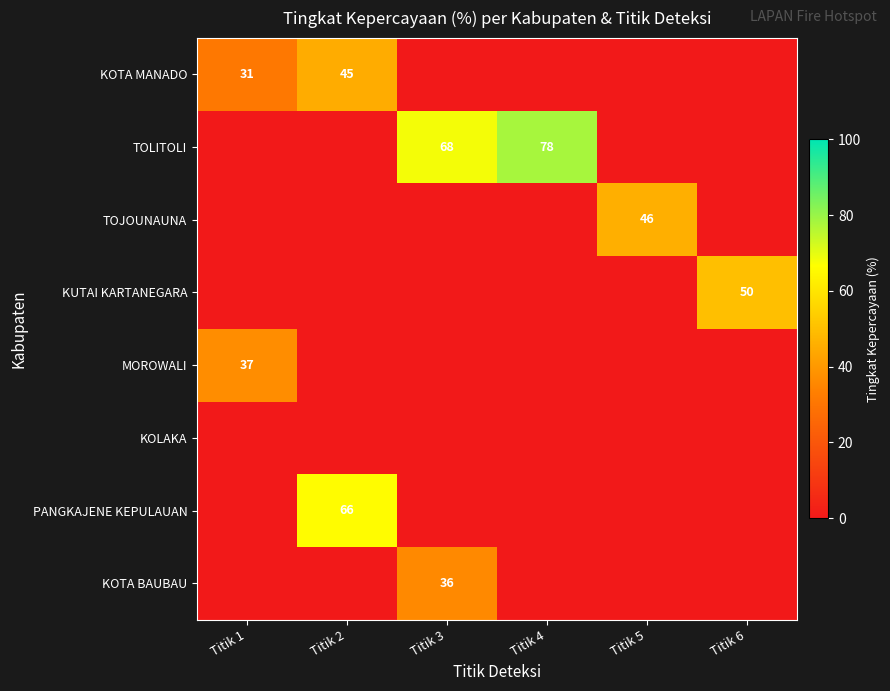

True or false: KOTA BAUBAU has a value of 36 at Titik 3.

True